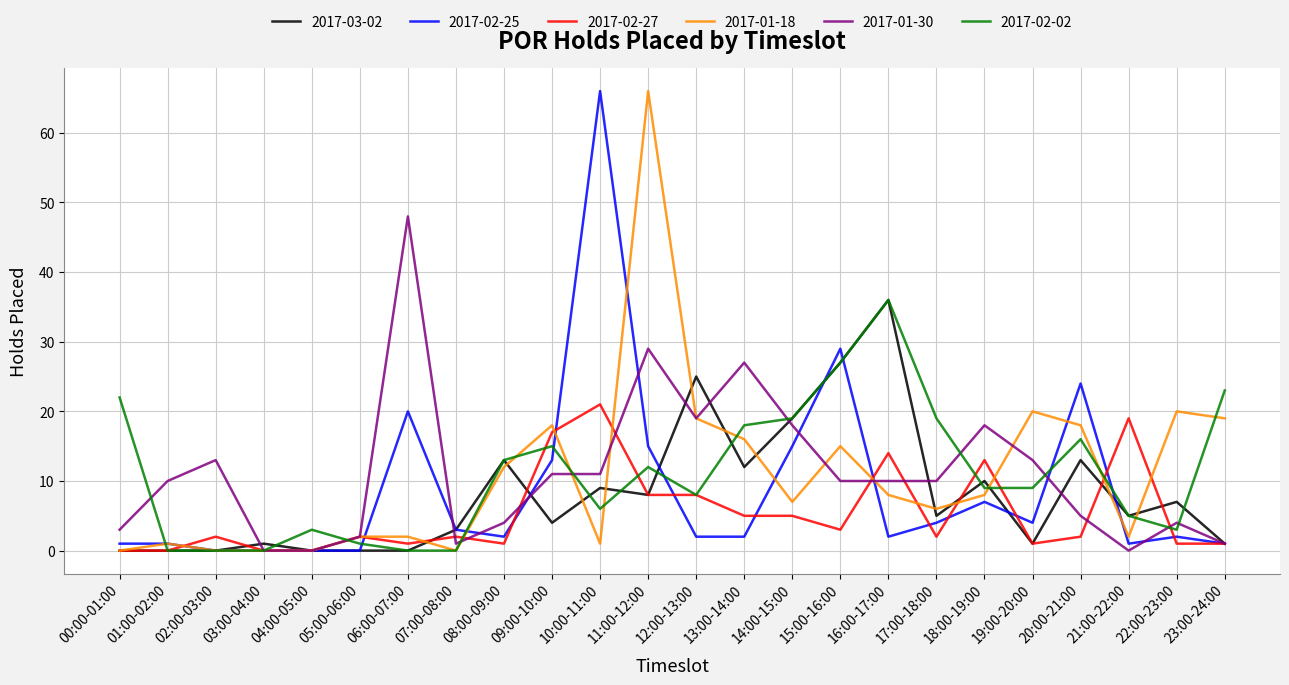

What are all the series names shown in the legend?

2017-03-02, 2017-02-25, 2017-02-27, 2017-01-18, 2017-01-30, 2017-02-02